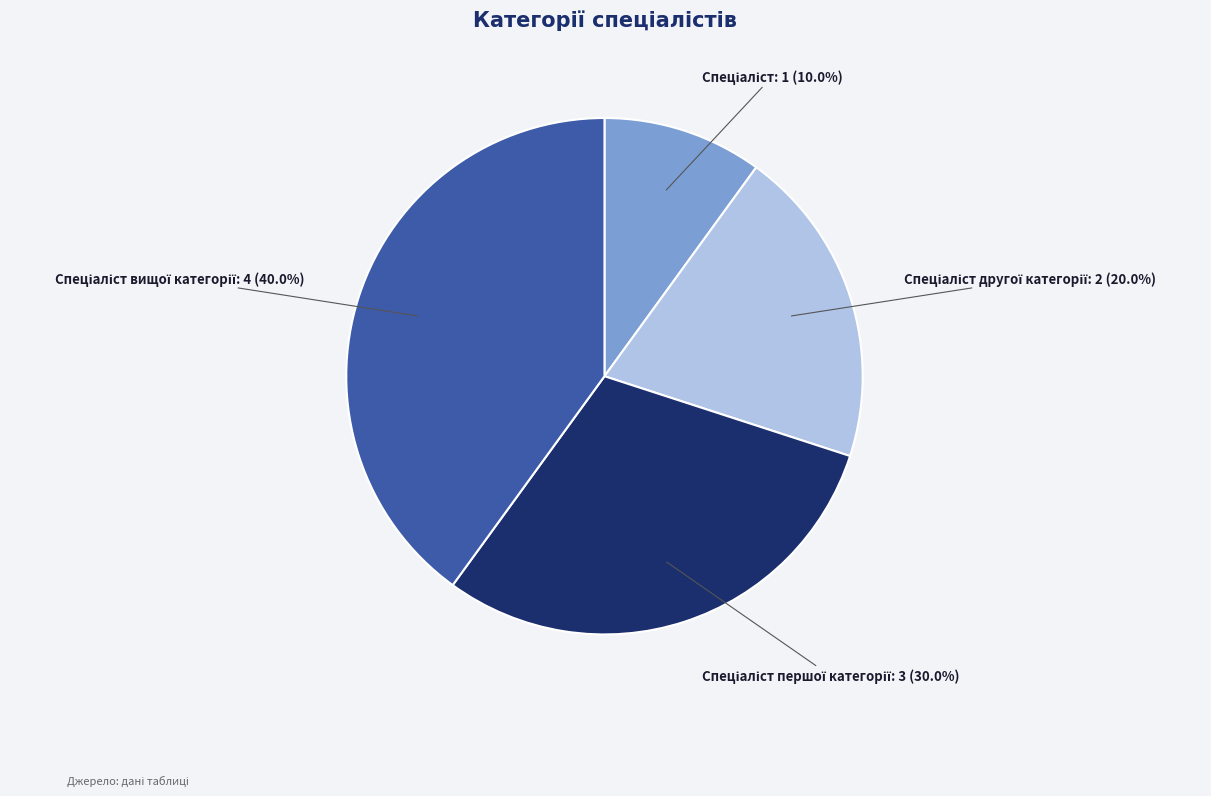

Does any single category account for the majority?

No